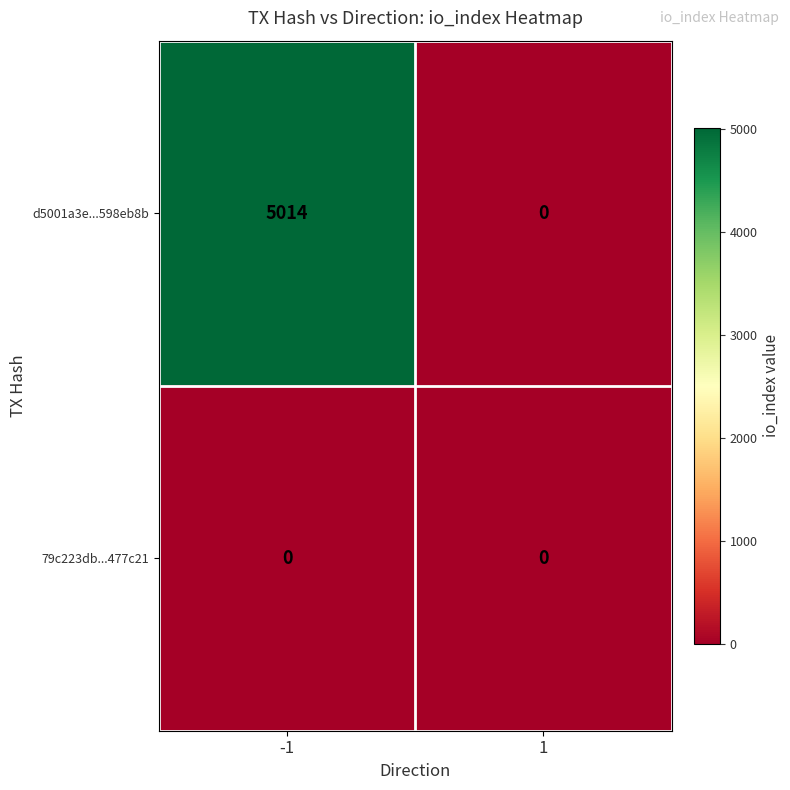

Which series changed the most between -1 and 1?

d5001a3e...598eb8b